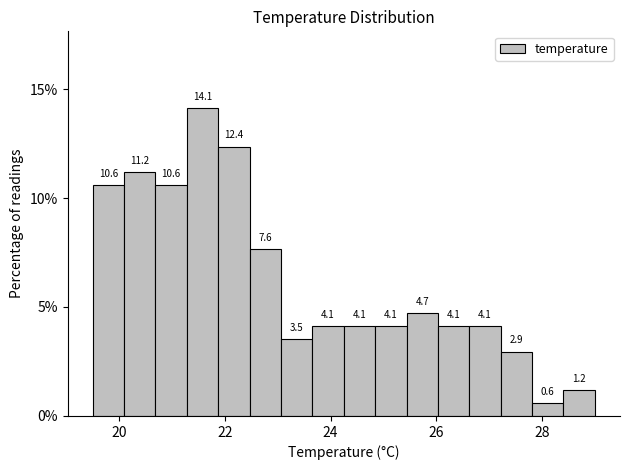

Read against the x-axis, roughly where is the centre of the tallest bar?

21.6